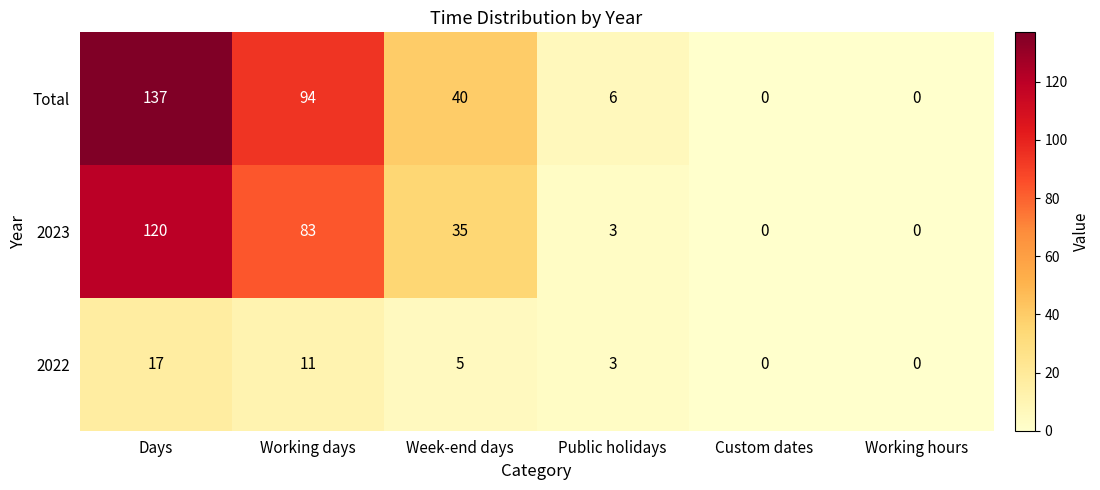

What is the maximum value for 2022?

17